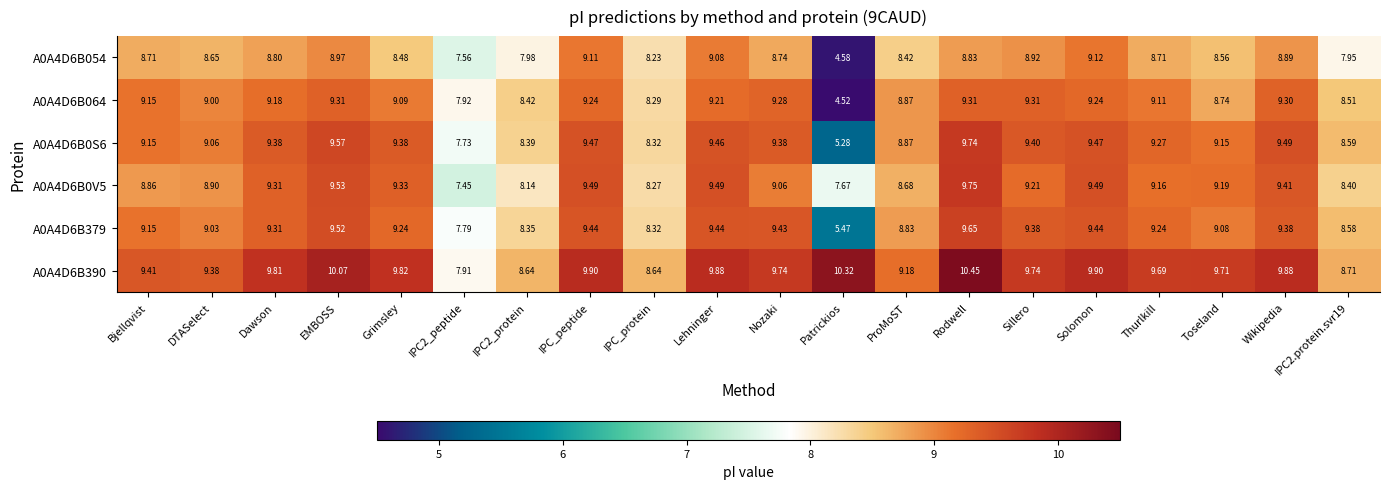

Where does the A0A4D6B054 series first go above 8?

Bjellqvist